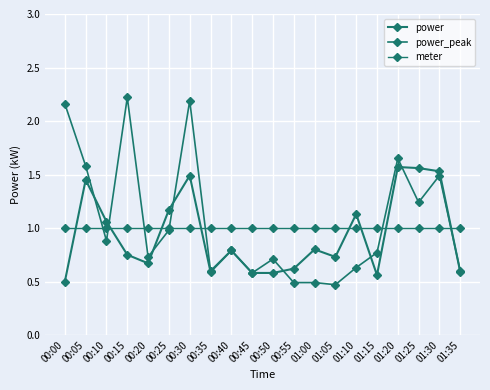

How many lines are shown in the chart?

3